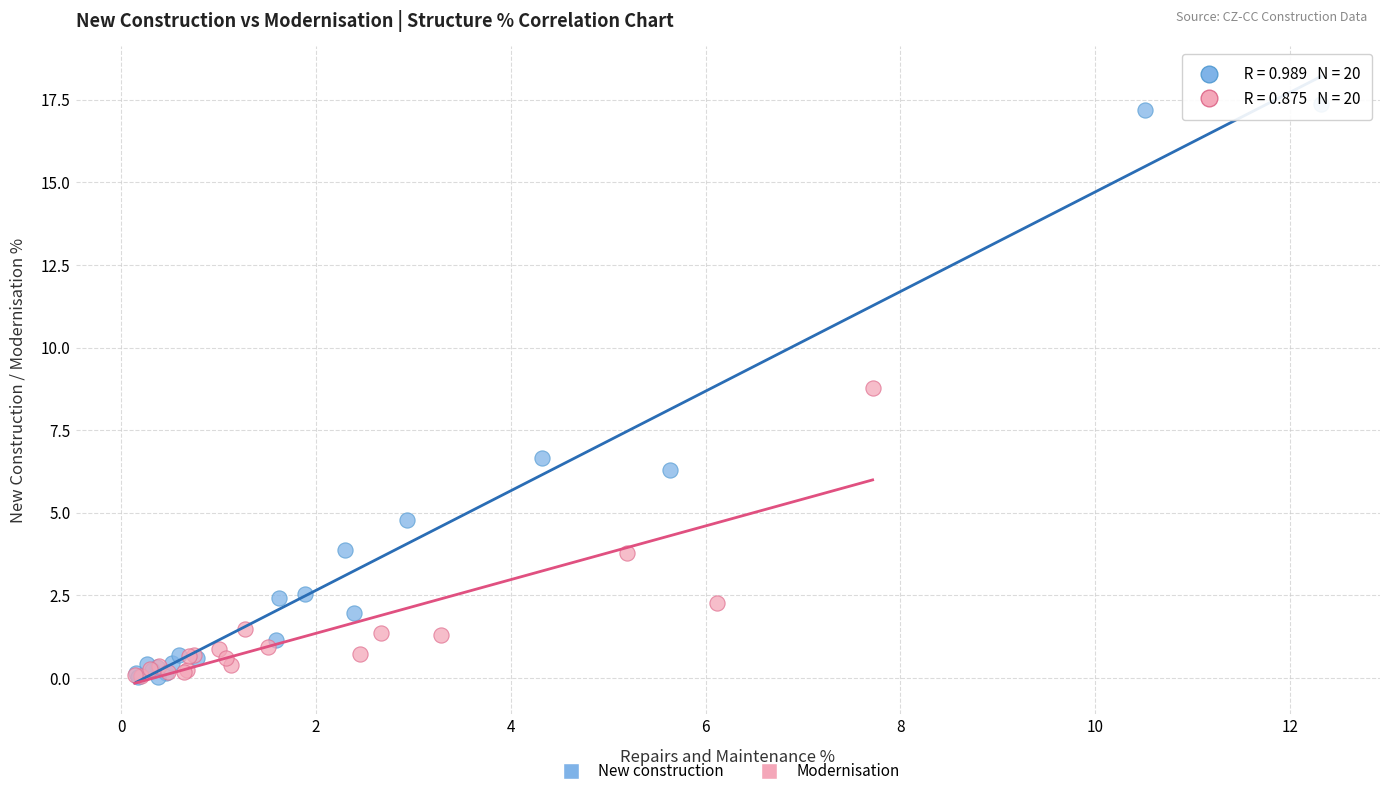

What are all the series names shown in the legend?

New construction, Modernisation